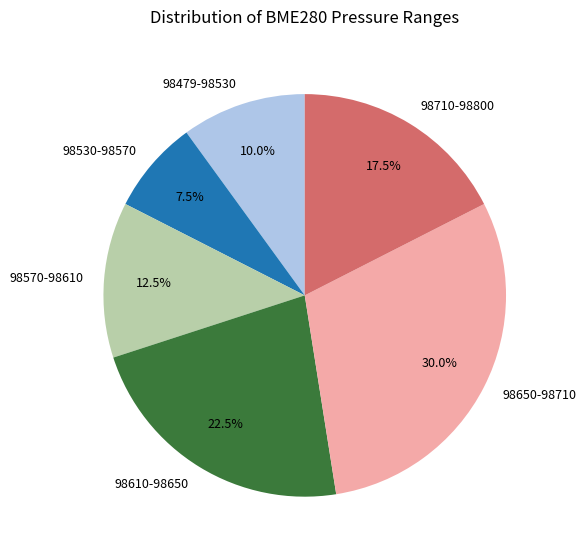

How many segments does this pie chart have?

6